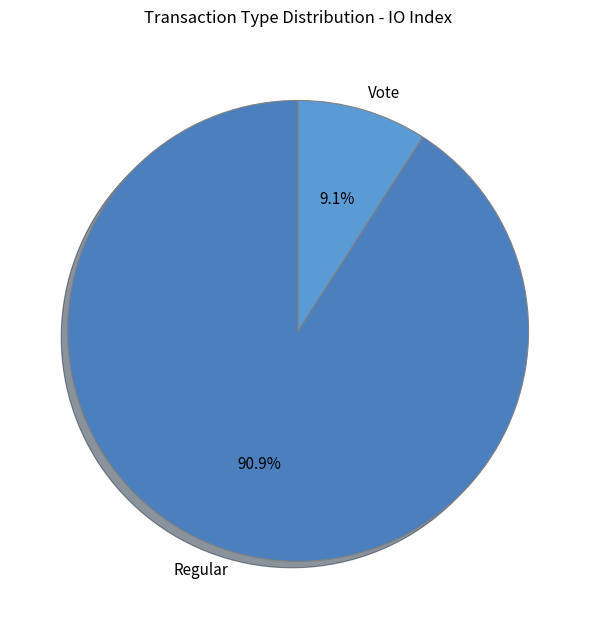

Is Vote the majority of the pie?

No